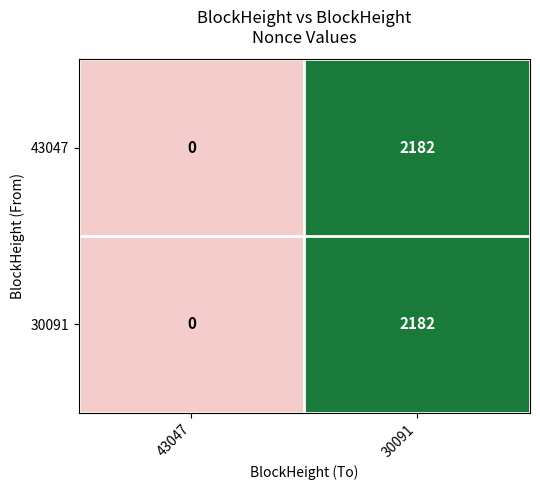

Rank the categories by 43047 value from highest to lowest.

30091, 43047